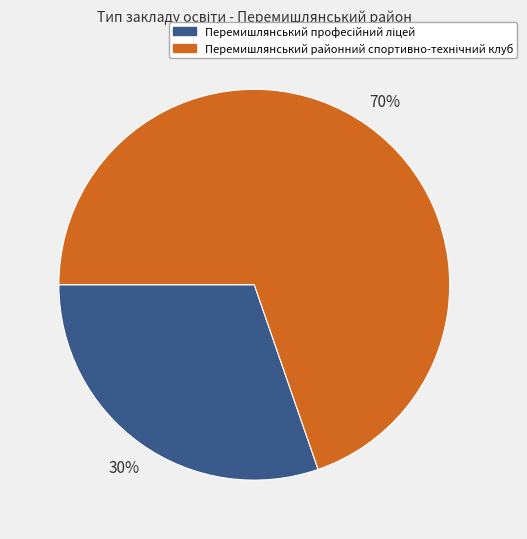

Does any single category account for the majority?

Yes